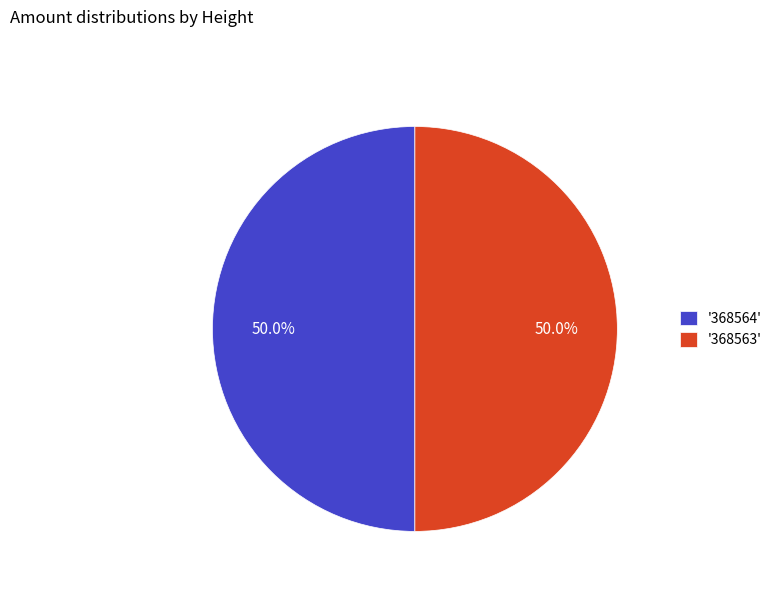

What is the ratio of the value at '368563' to the value at '368564'?

1.0